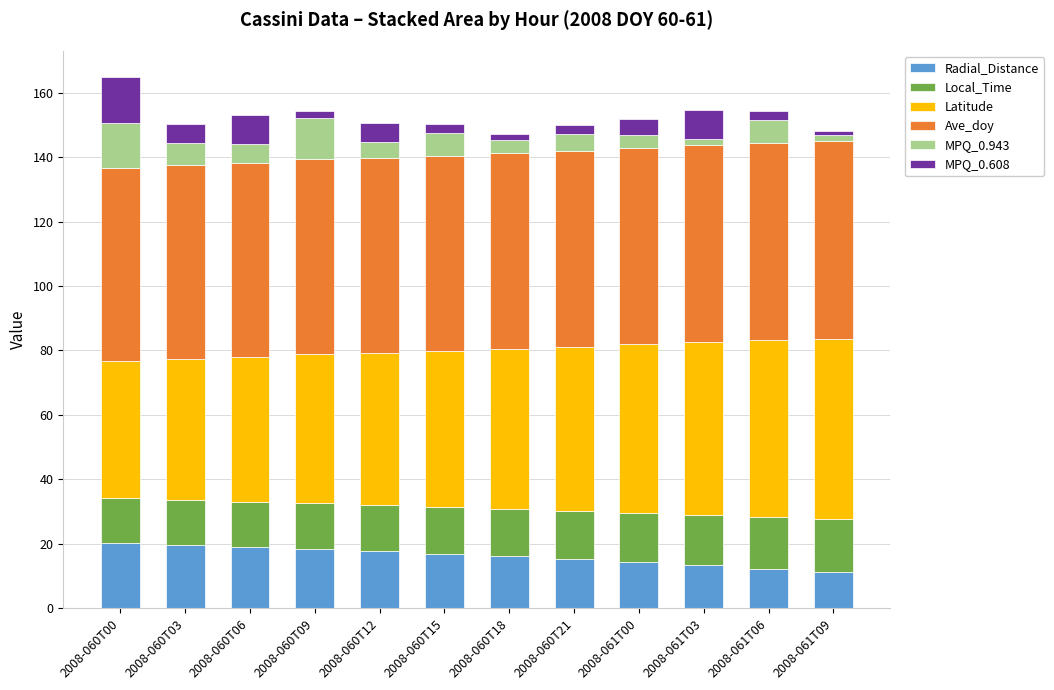

What are all the series names shown in the legend?

Radial_Distance, Local_Time, Latitude, Ave_doy, MPQ_0.943, MPQ_0.608